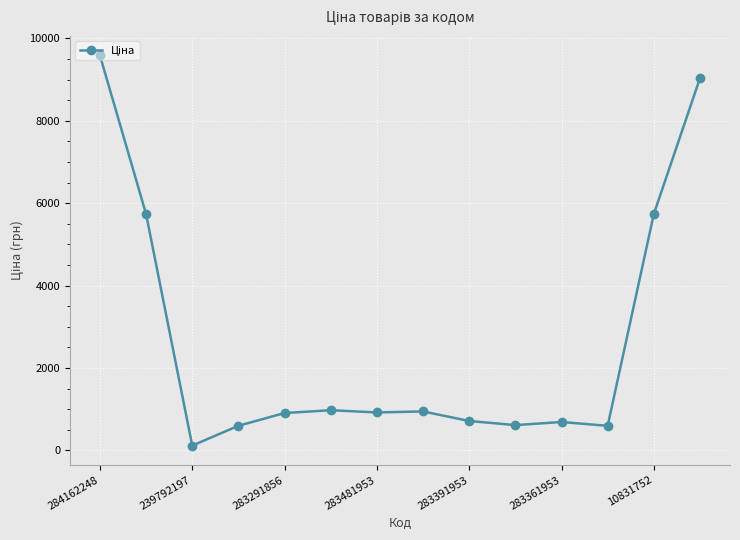

True or false: the data has more than 1 interior local peaks.

True